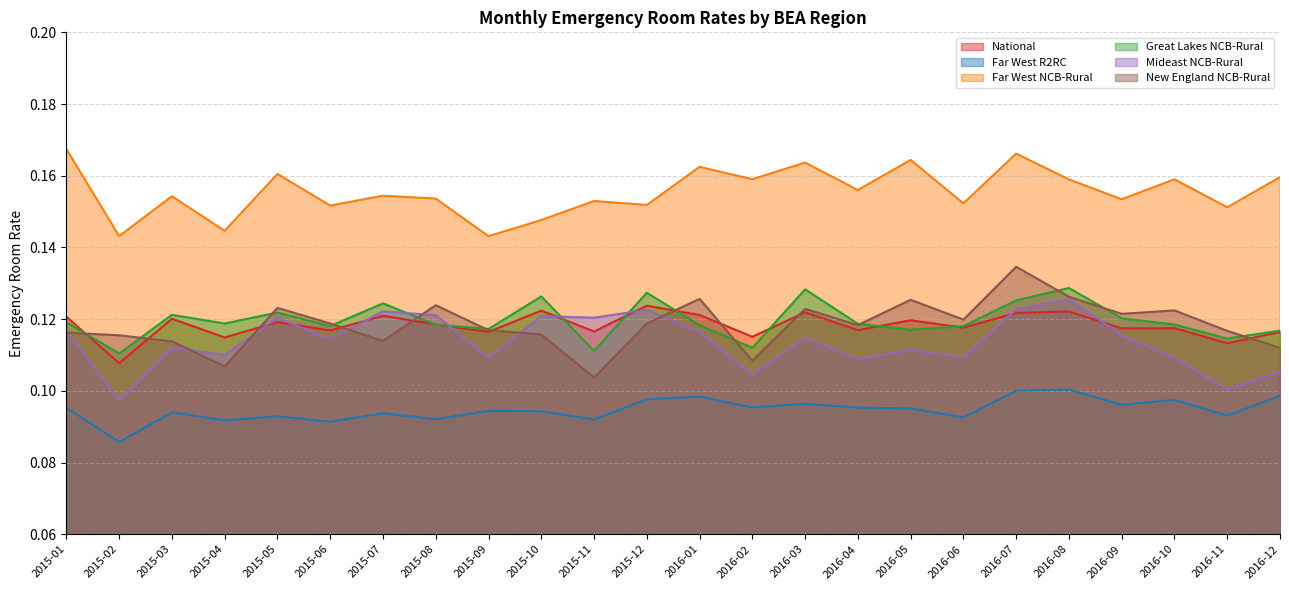

How many intersections are there between National and Great Lakes NCB-Rural?

9